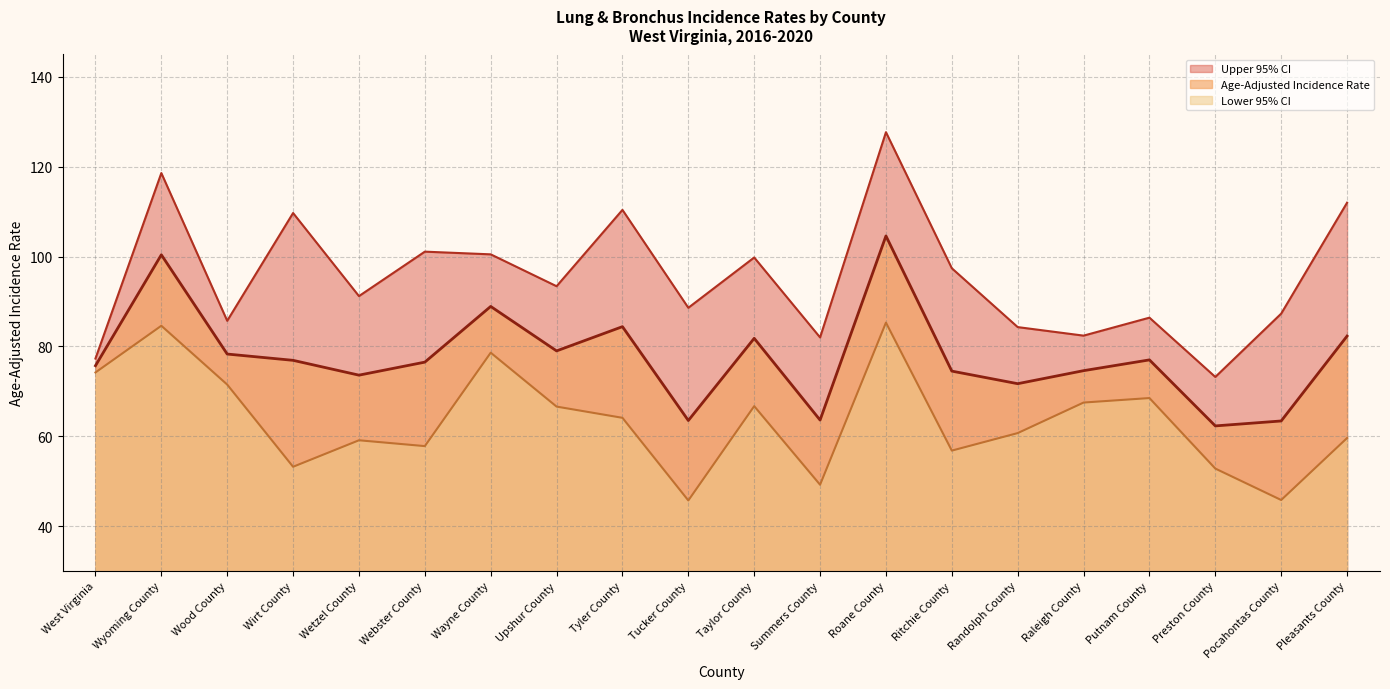

What is the label of the 5th point from the left?

Wetzel County